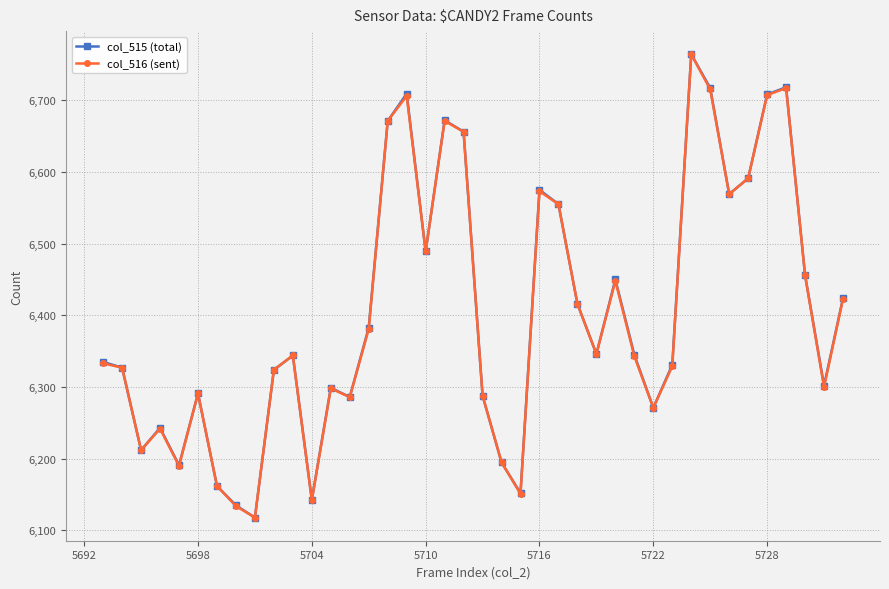

In col_516 (sent), how many points are higher than both neighbors (excluding endpoints)?

10